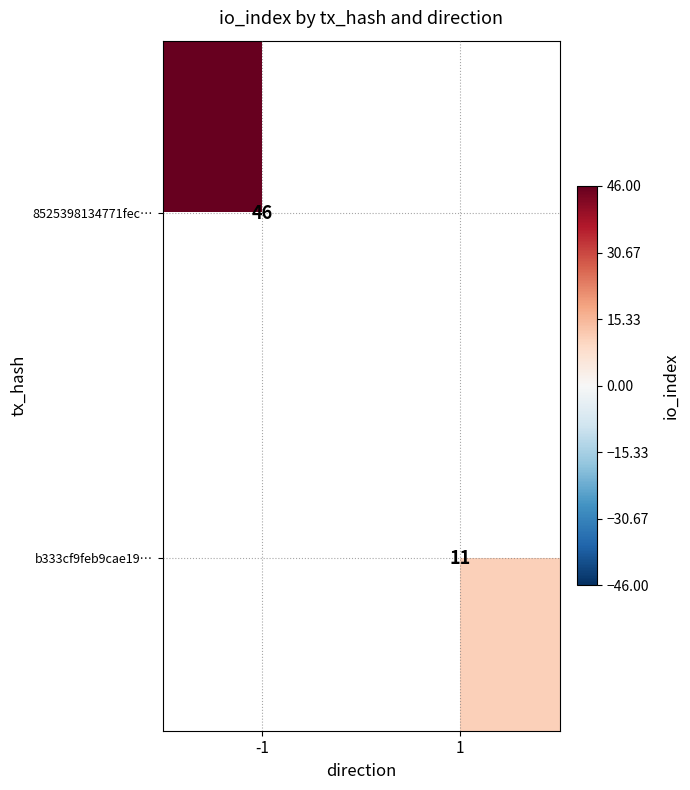

What is the maximum value shown in the chart?

46.0